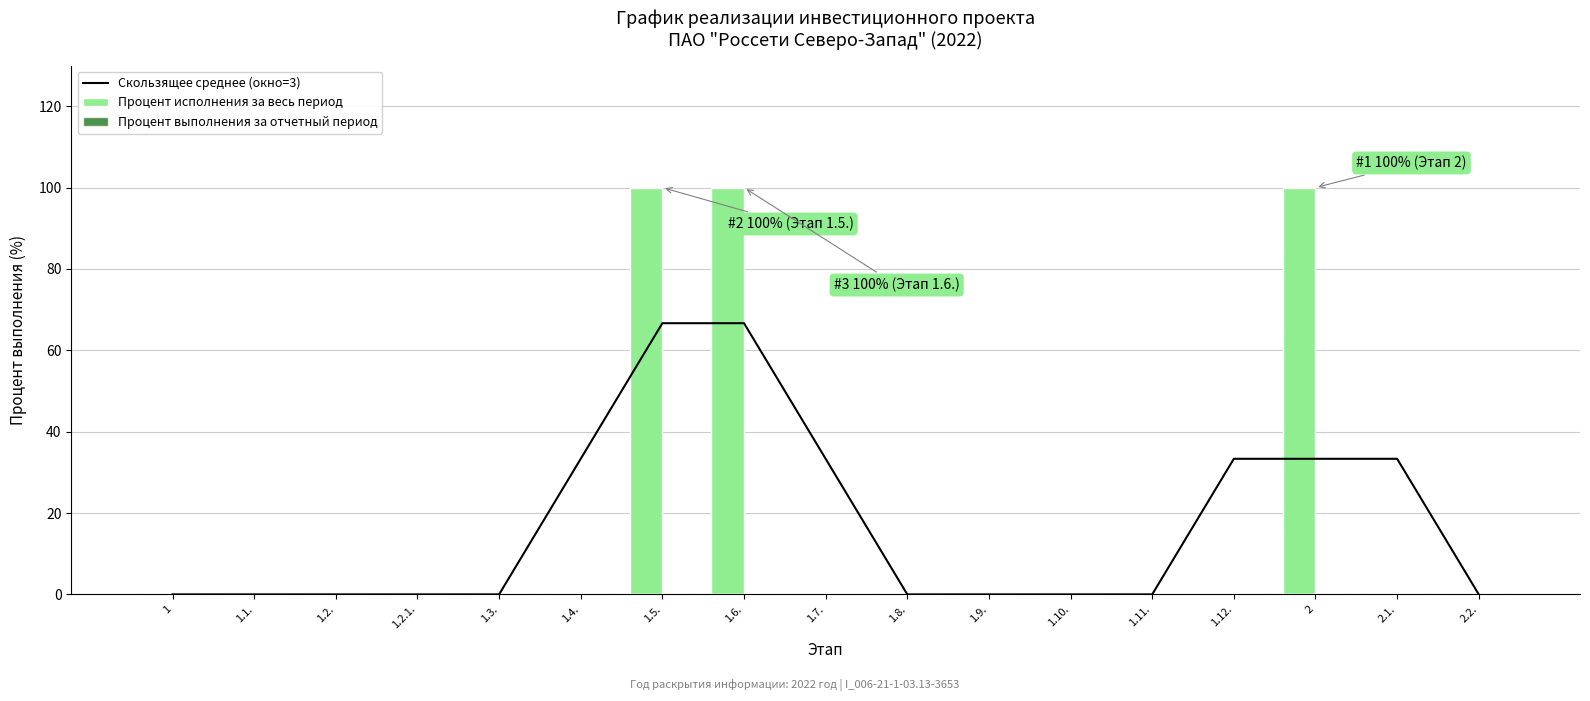

Rank the series at 2 from highest to lowest value.

Процент исполнения за весь период, Скользящее среднее (окно=3), Процент выполнения за отчетный период